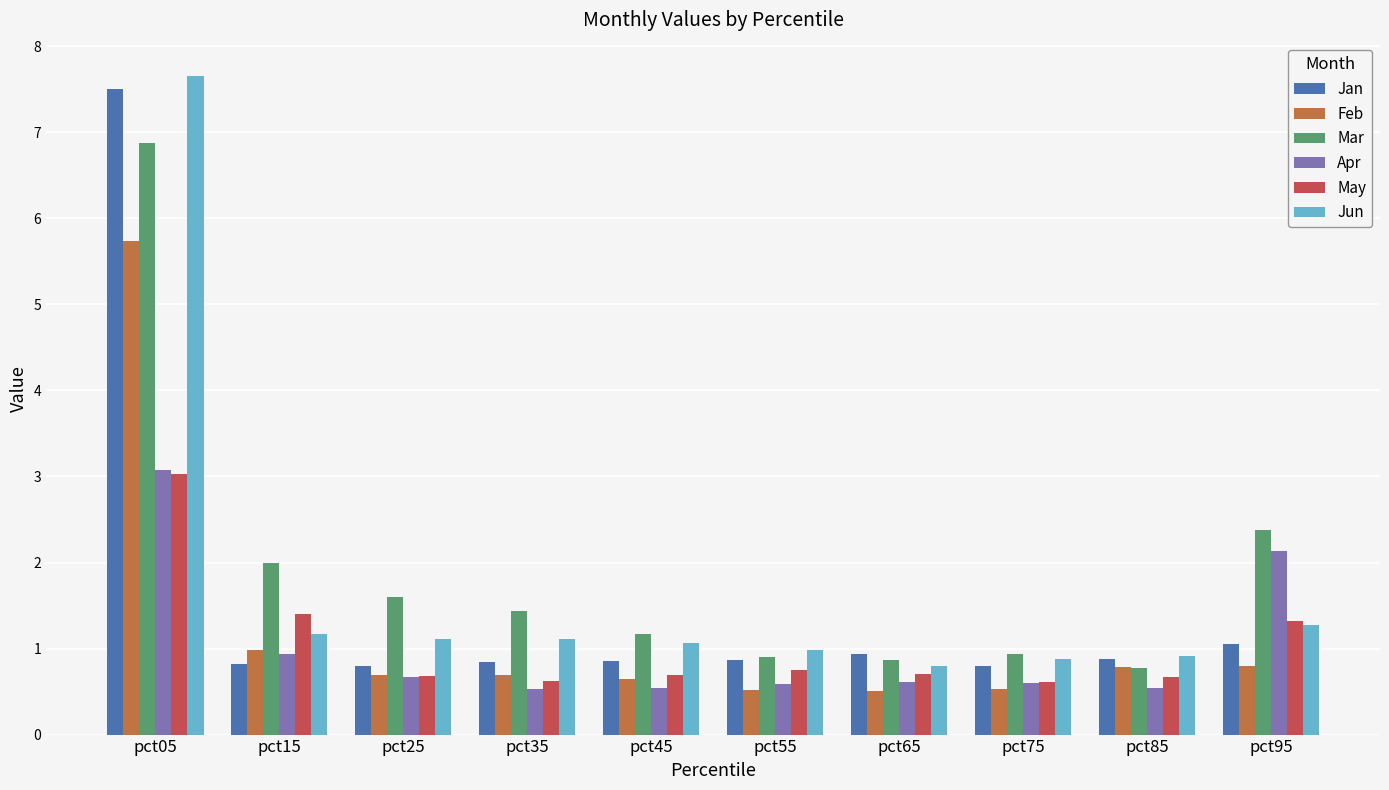

What is the smallest value displayed?

0.5